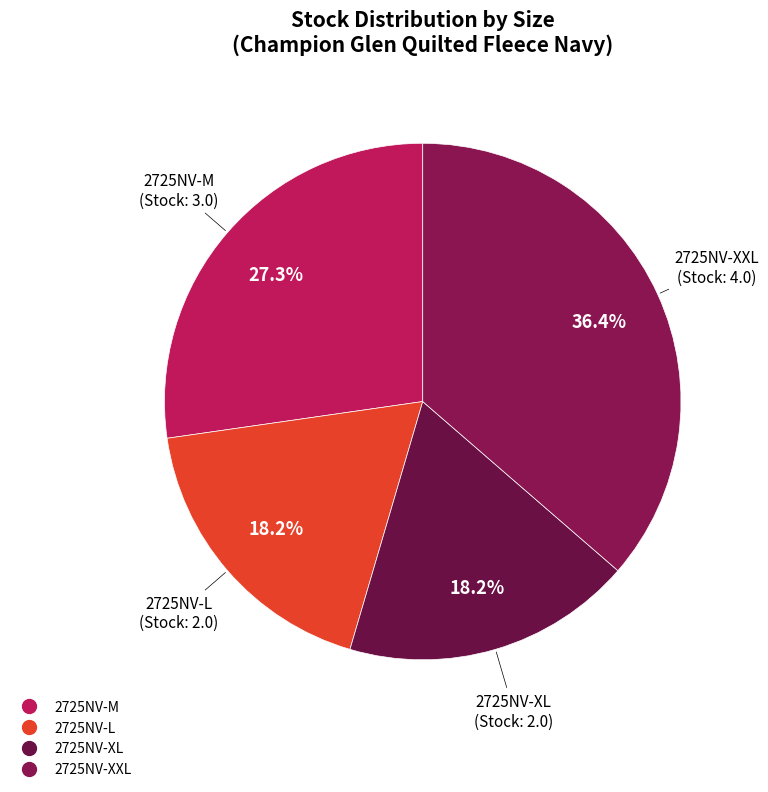

How many segments does this pie chart have?

4